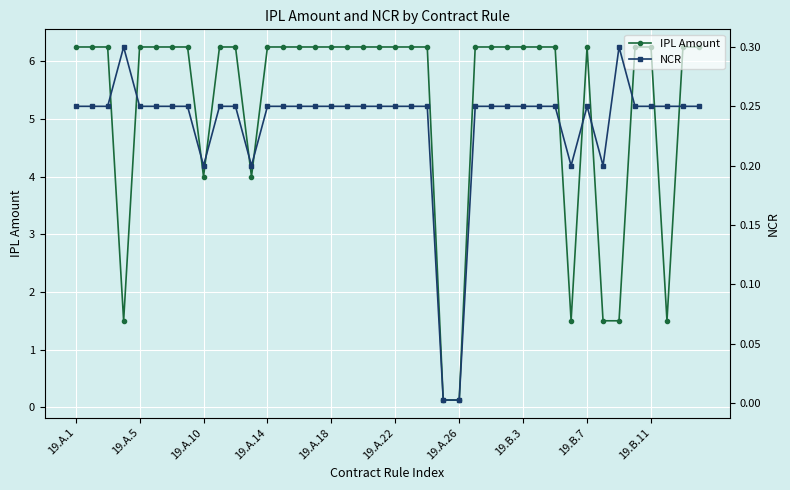

Where does the IPL Amount series first go above 6?

19.A.1